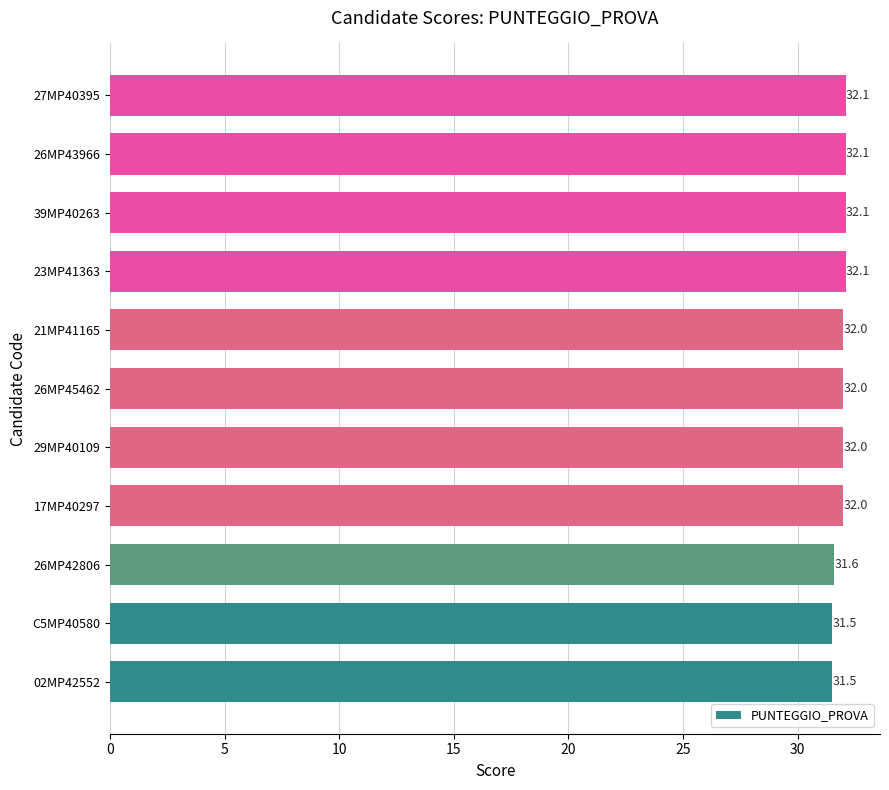

What is the approximate value at 21MP41165?

32.0